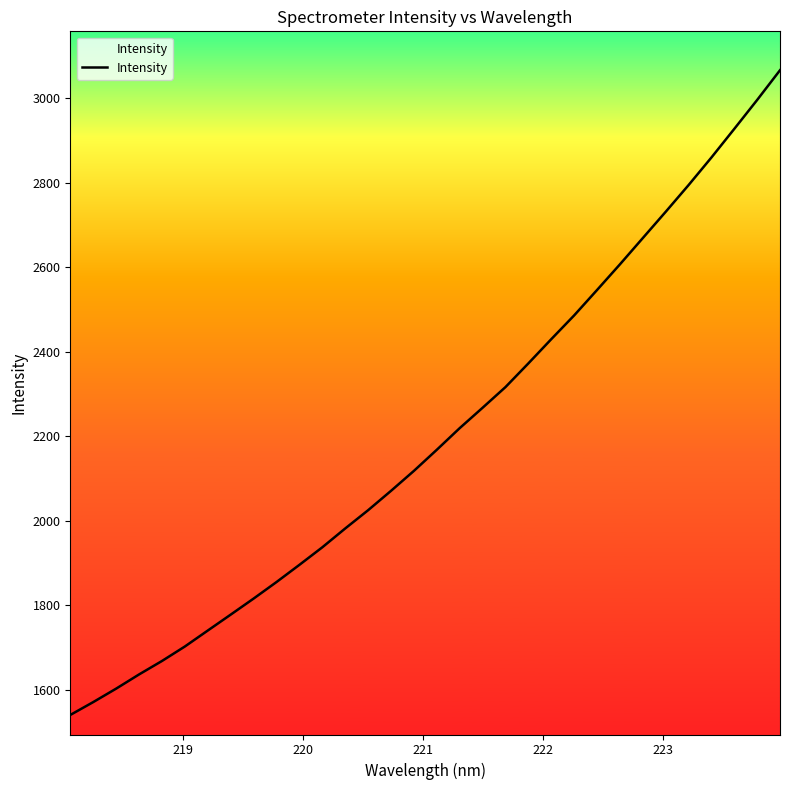

What is the difference between the maximum and minimum values?

1525.1